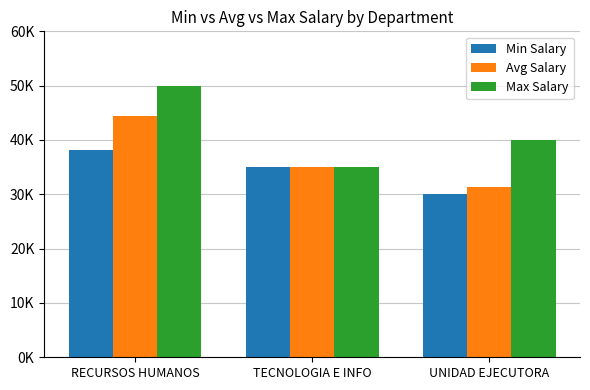

What position from the left is RECURSOS HUMANOS?

1